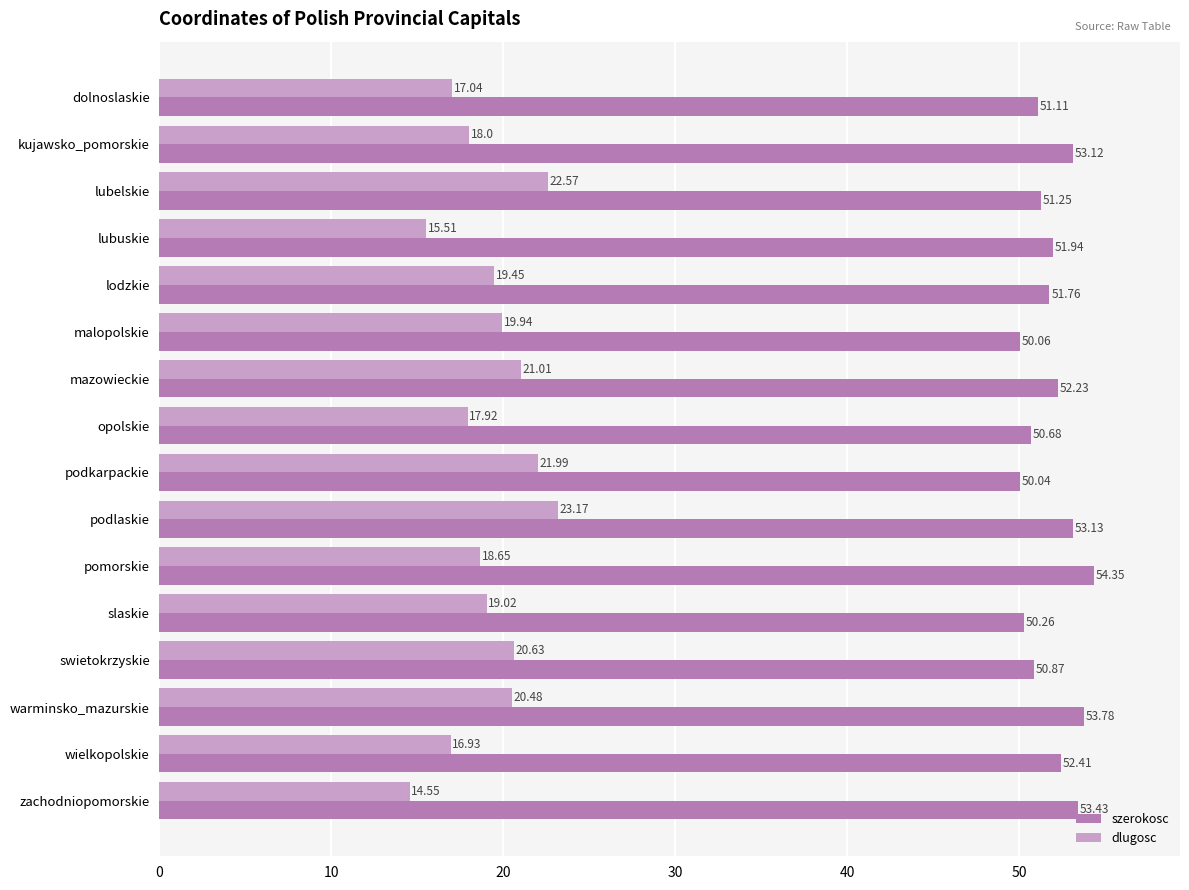

Which series has the largest total across all categories?

szerokosc